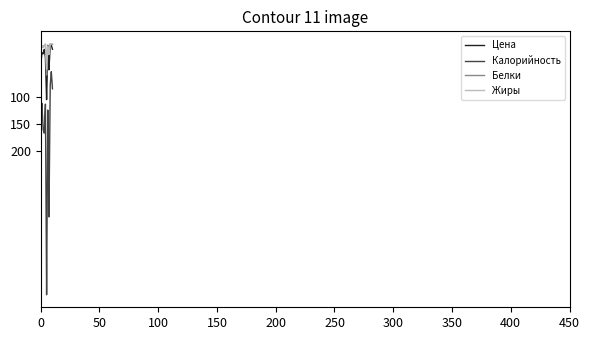

Which series has the largest total across all categories?

Калорийность